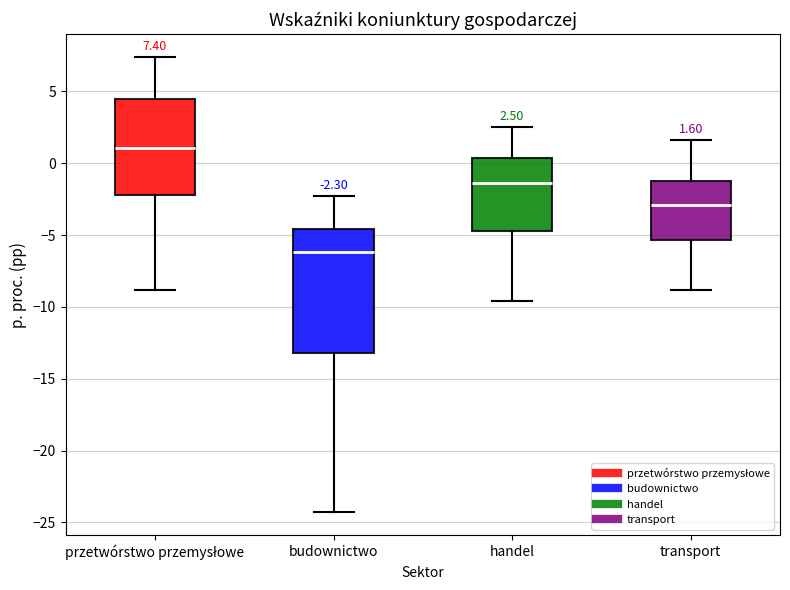

Which box's median line is the lowest?

budownictwo